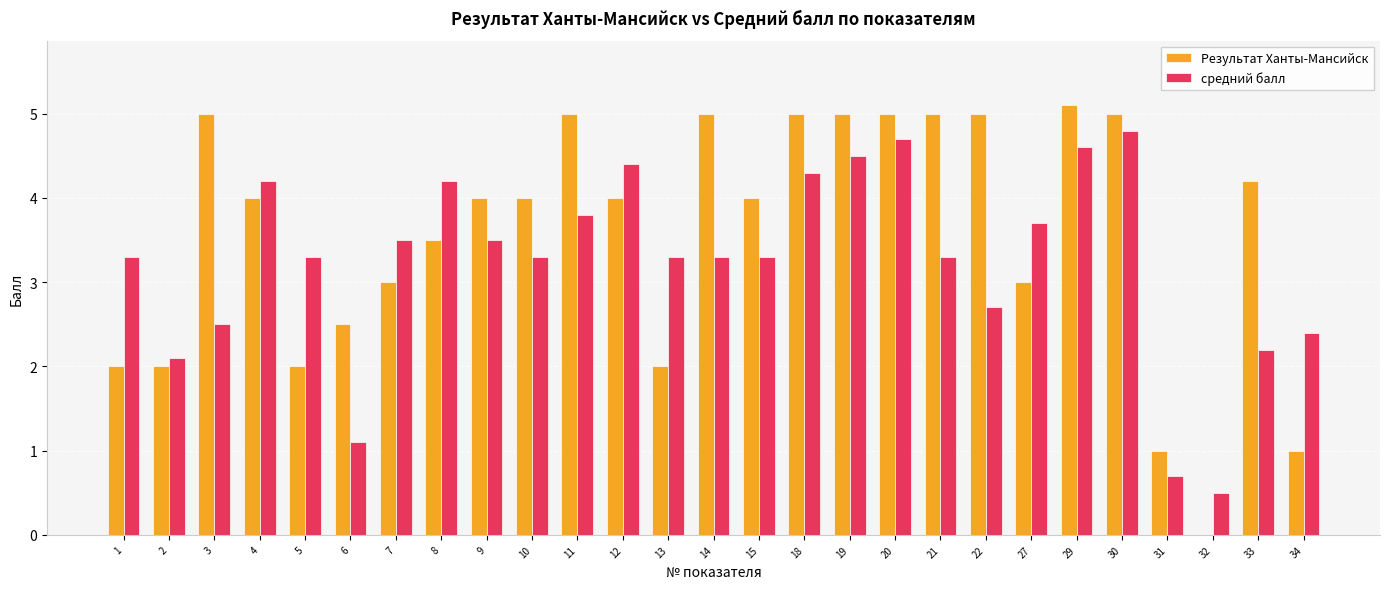

What is the sum of the средний балл values at 31 and 18?

5.0